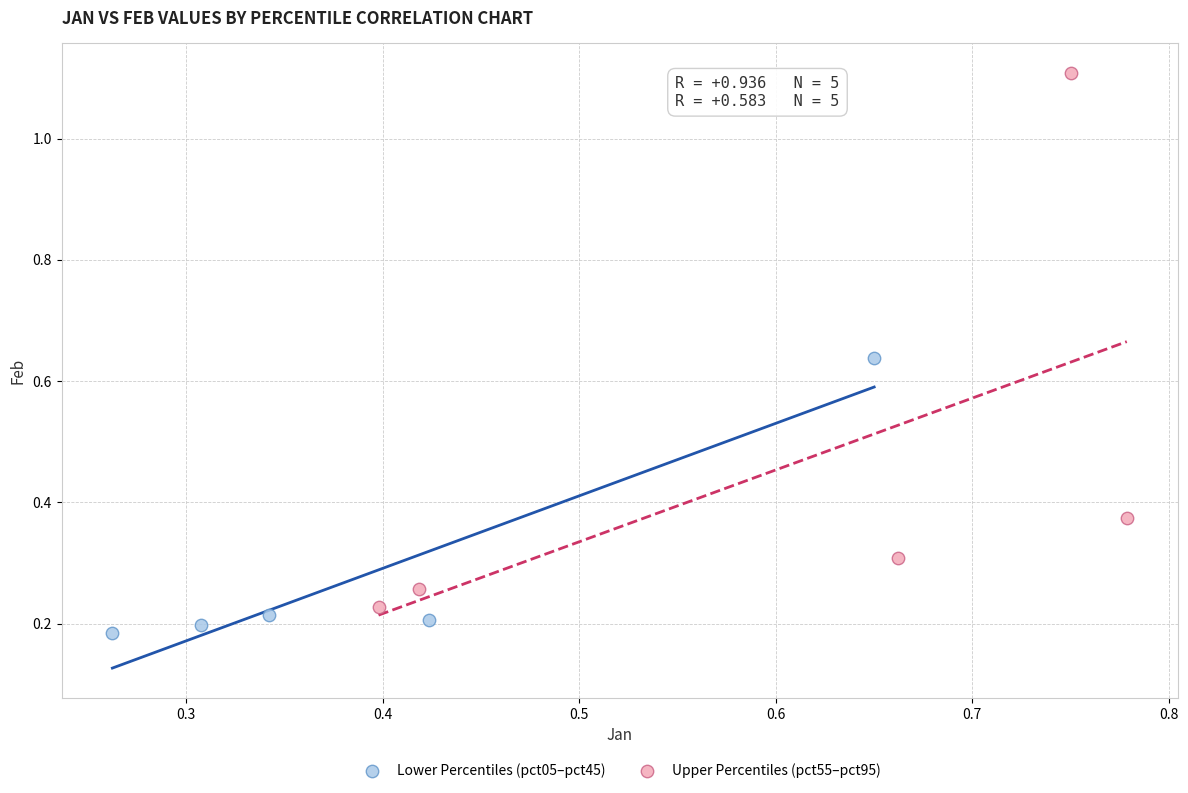

What are all the series names shown in the legend?

Lower Percentiles (pct05–pct45), Upper Percentiles (pct55–pct95)